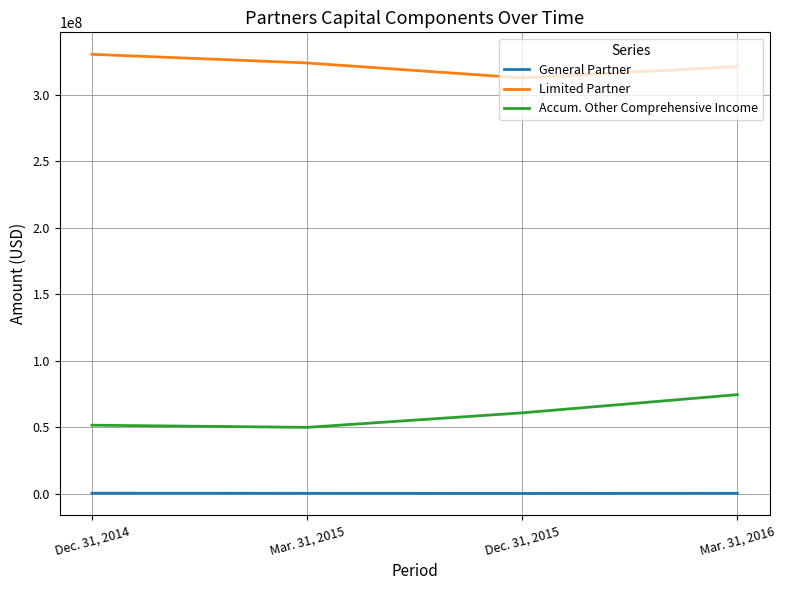

The value of Limited Partner at Dec. 31, 2014 is 330457117. True or false?

True